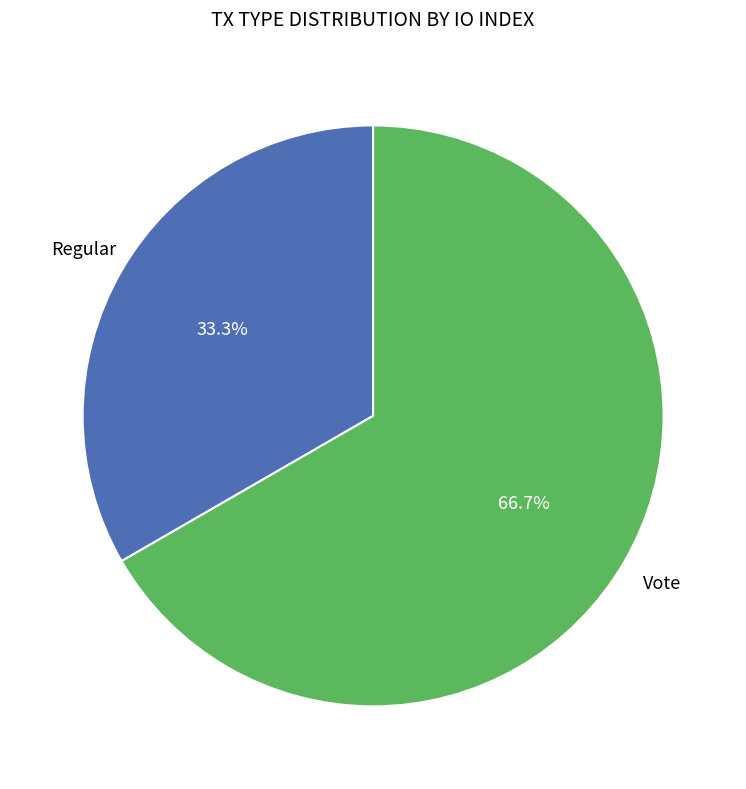

Is there any slice that represents more than half of the pie?

Yes